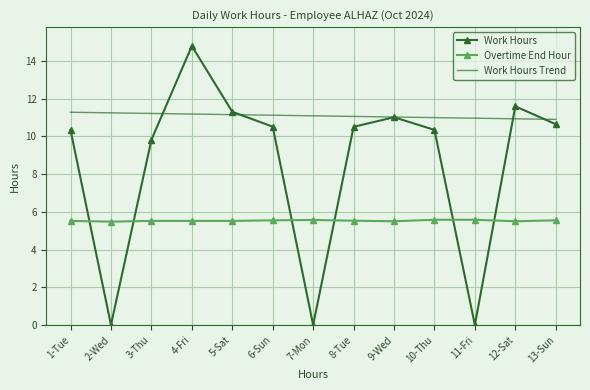

Which label corresponds to the largest value in the chart?

4-Fri